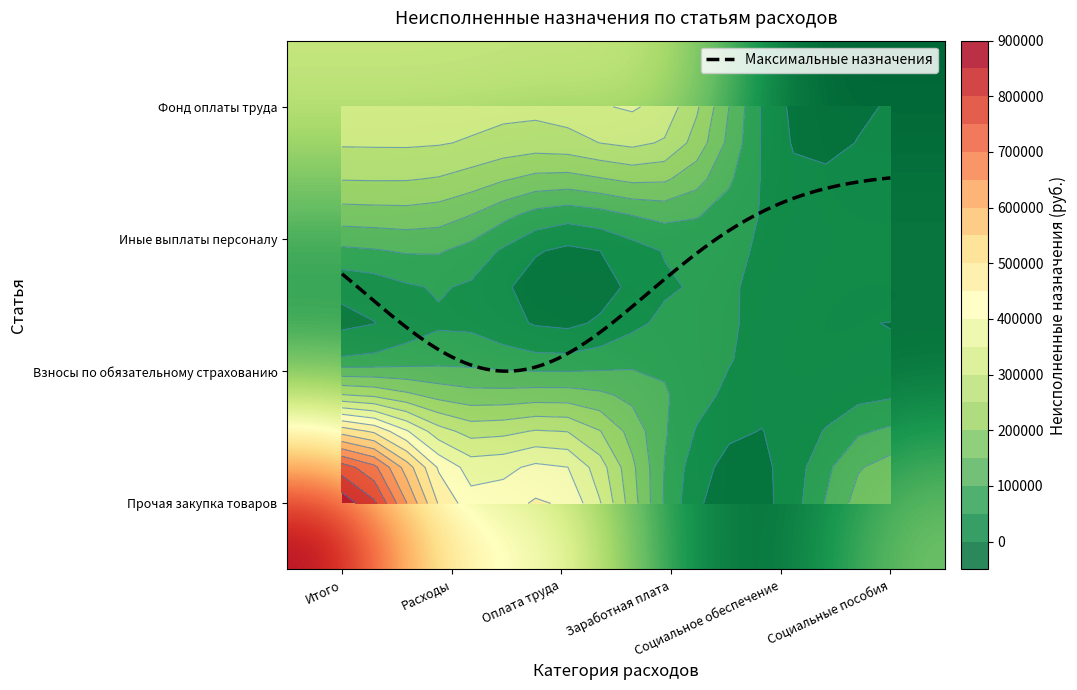

Which series has the widest spread of values?

Прочая закупка товаров